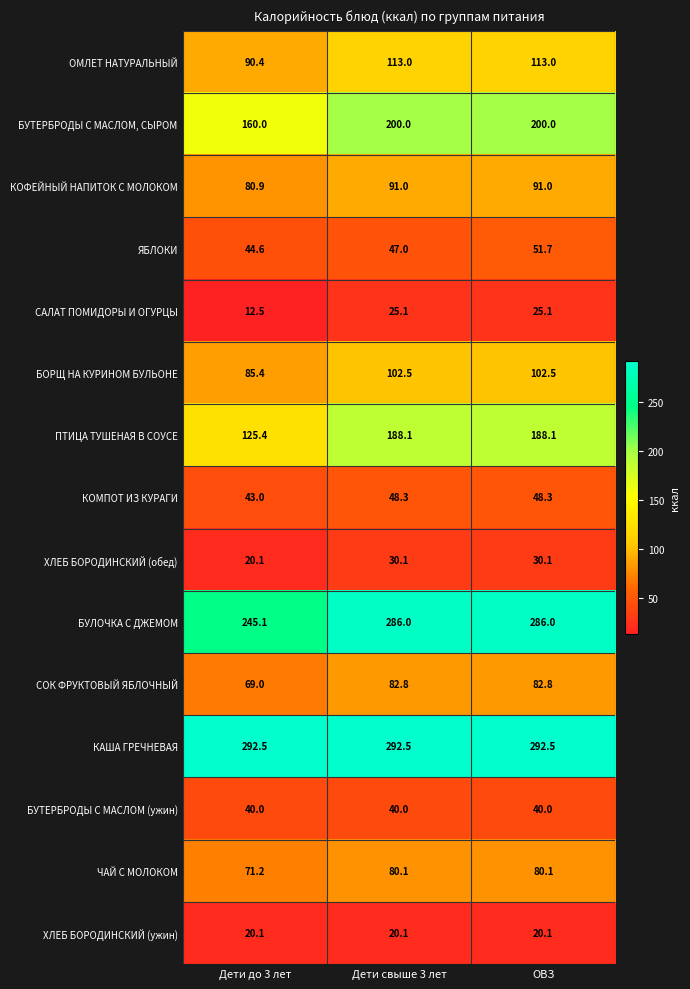

Which series has the widest spread of values?

ПТИЦА ТУШЕНАЯ В СОУСЕ